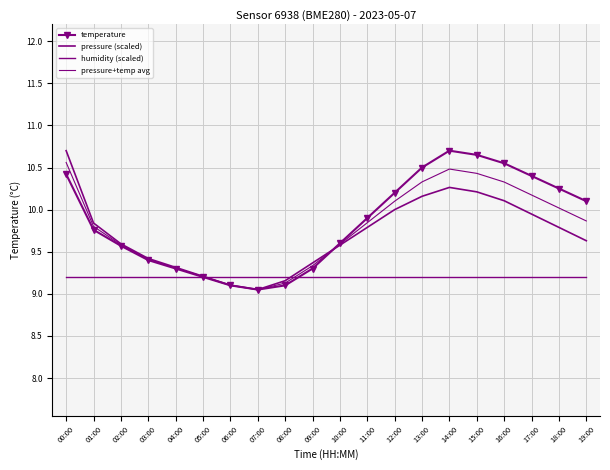

Rank the series at 04:00 from lowest to highest value.

humidity (scaled), temperature, pressure+temp avg, pressure (scaled)